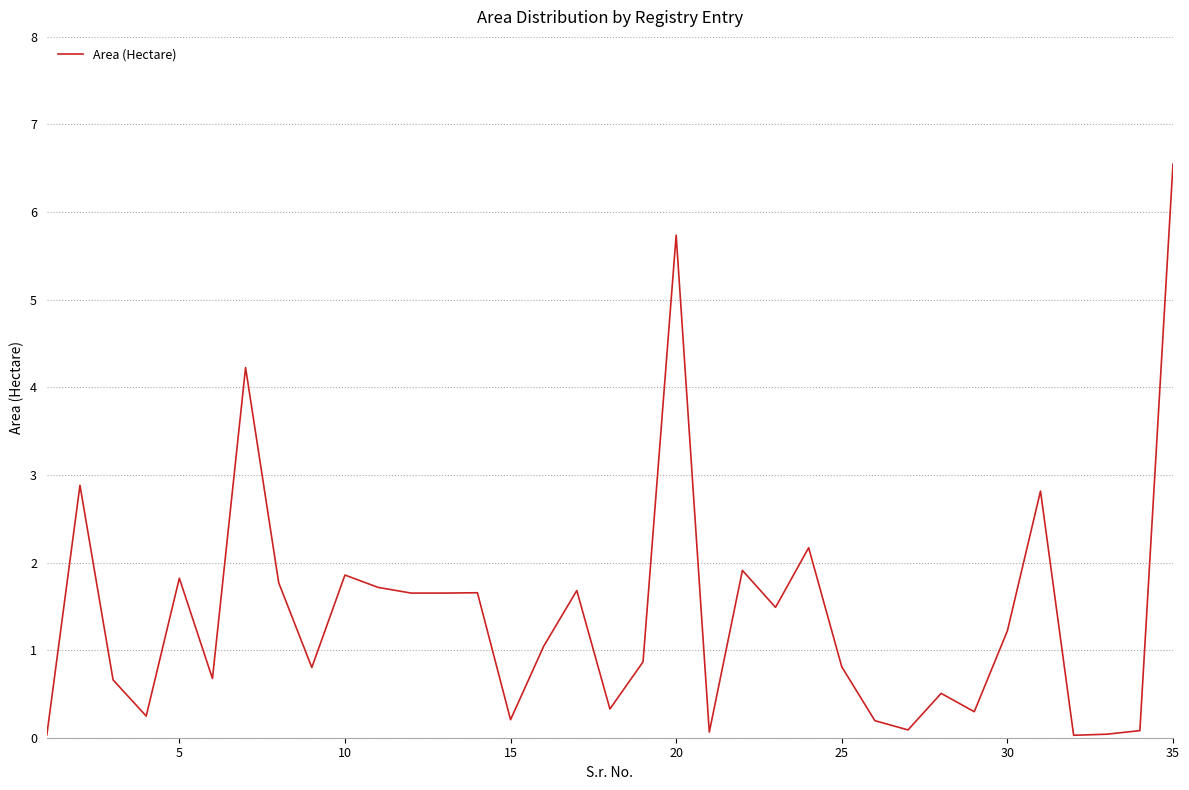

Count the number of data series in this chart.

1